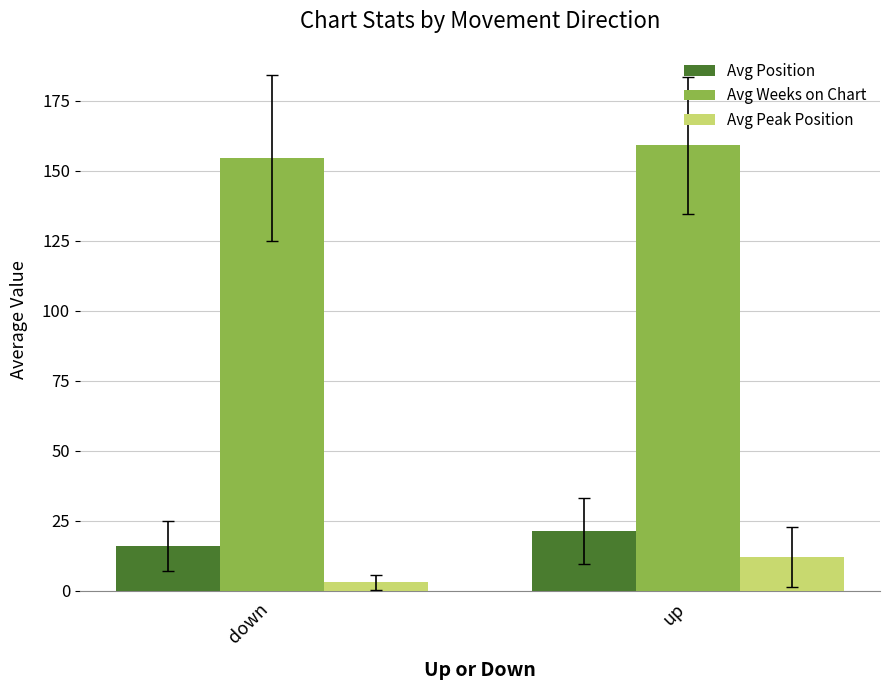

What is the maximum value shown in the chart?

159.1